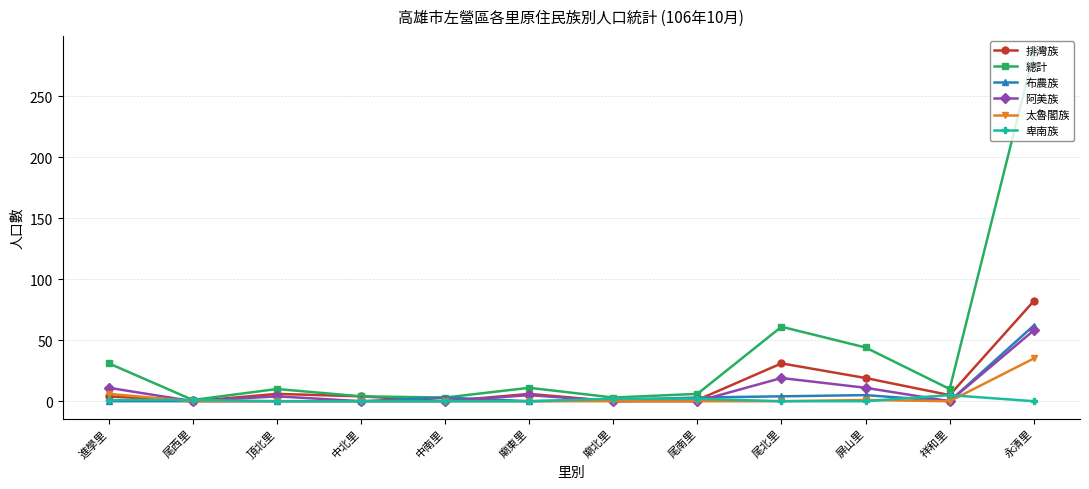

The 排灣族 series shows 30 at 永清里. True or false?

False